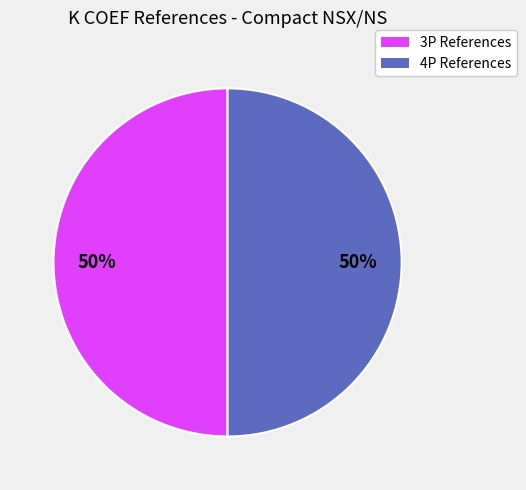

To the nearest percent, what portion does 3P References represent?

50%